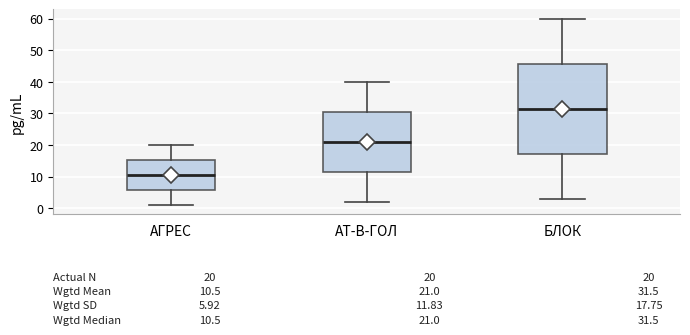

Which box's median line is the highest?

БЛОК